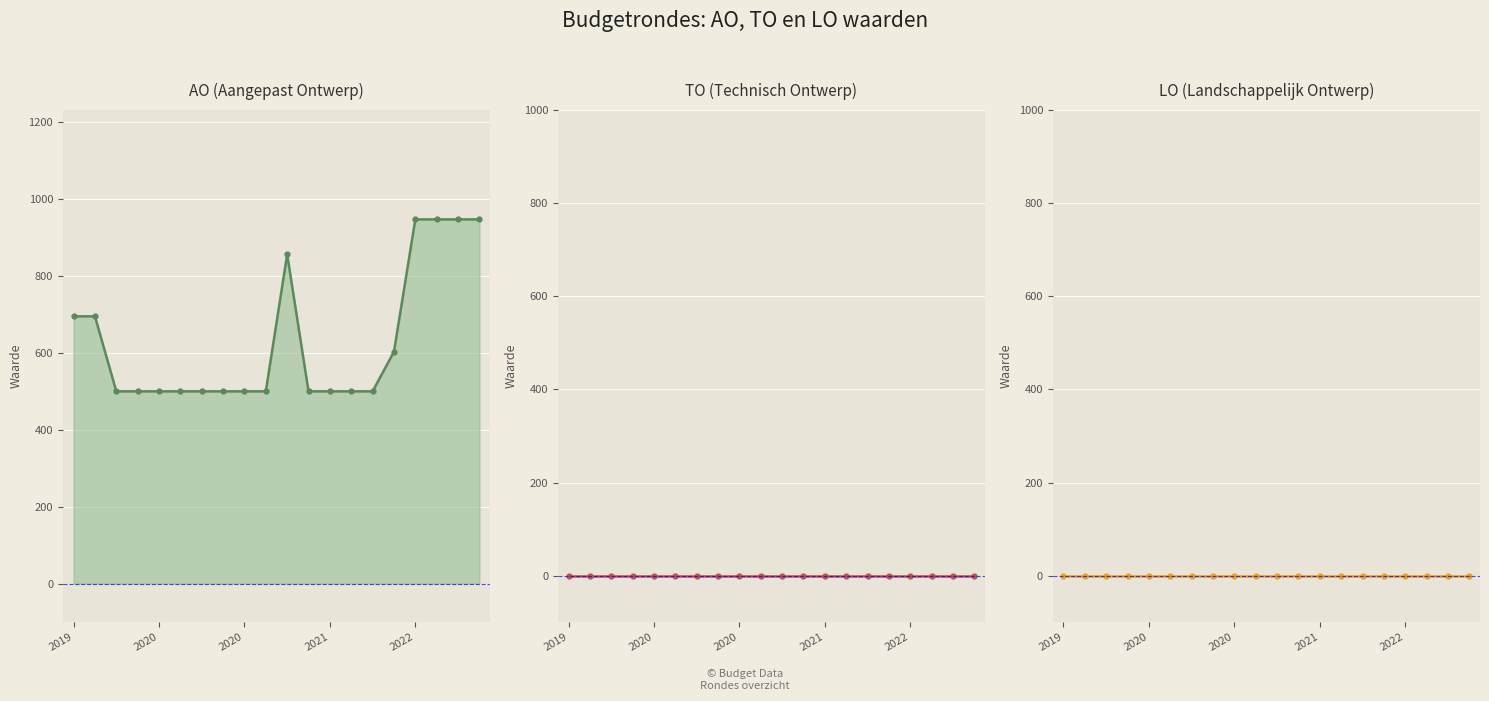

True or false: LO has more than 1 points higher than both neighbors.

False